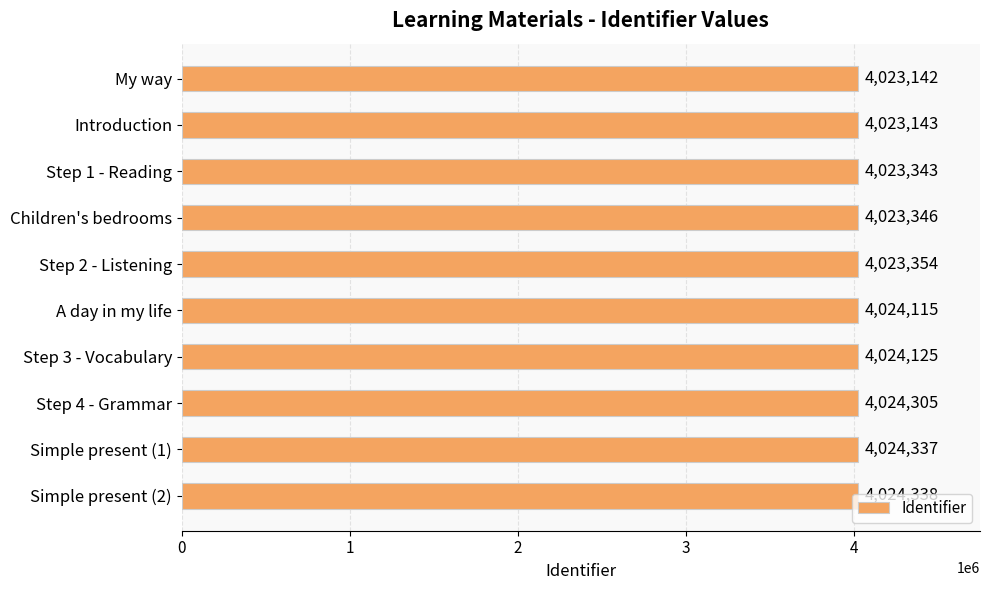

List the labels in order of value, smallest first.

My way, Introduction, Step 1 - Reading, Children's bedrooms, Step 2 - Listening, A day in my life, Step 3 - Vocabulary, Step 4 - Grammar, Simple present (1), Simple present (2)